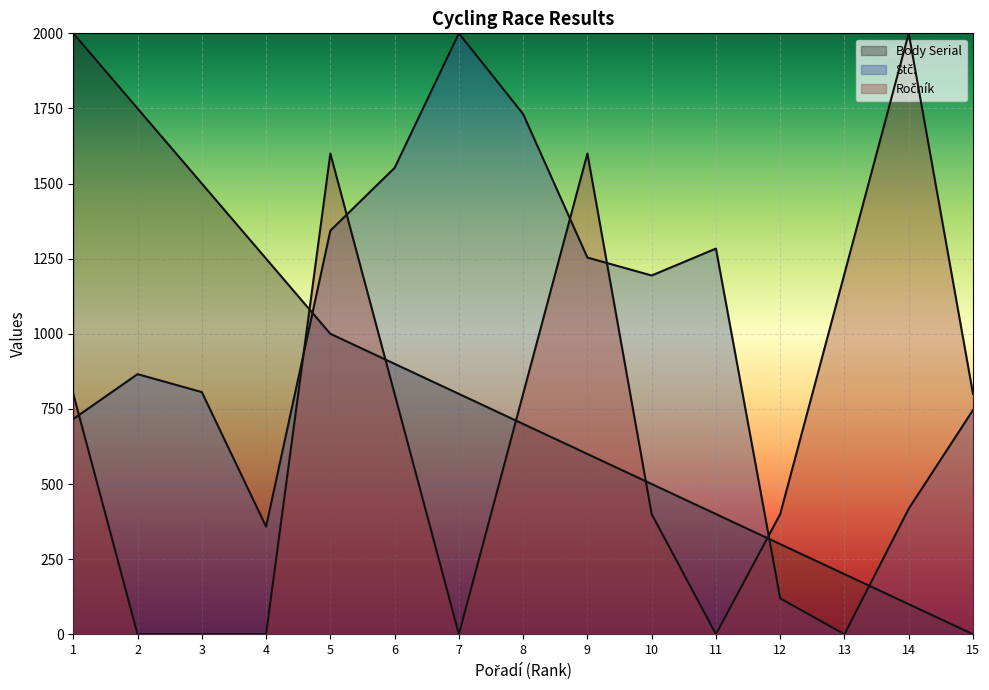

Which category has the highest value in the Body Serial series?

1